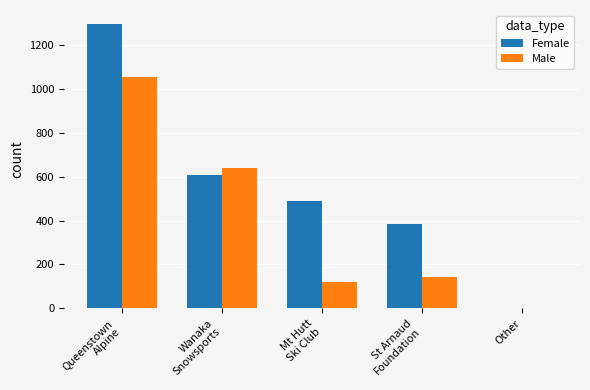

What is the sum of all Female values?

2769